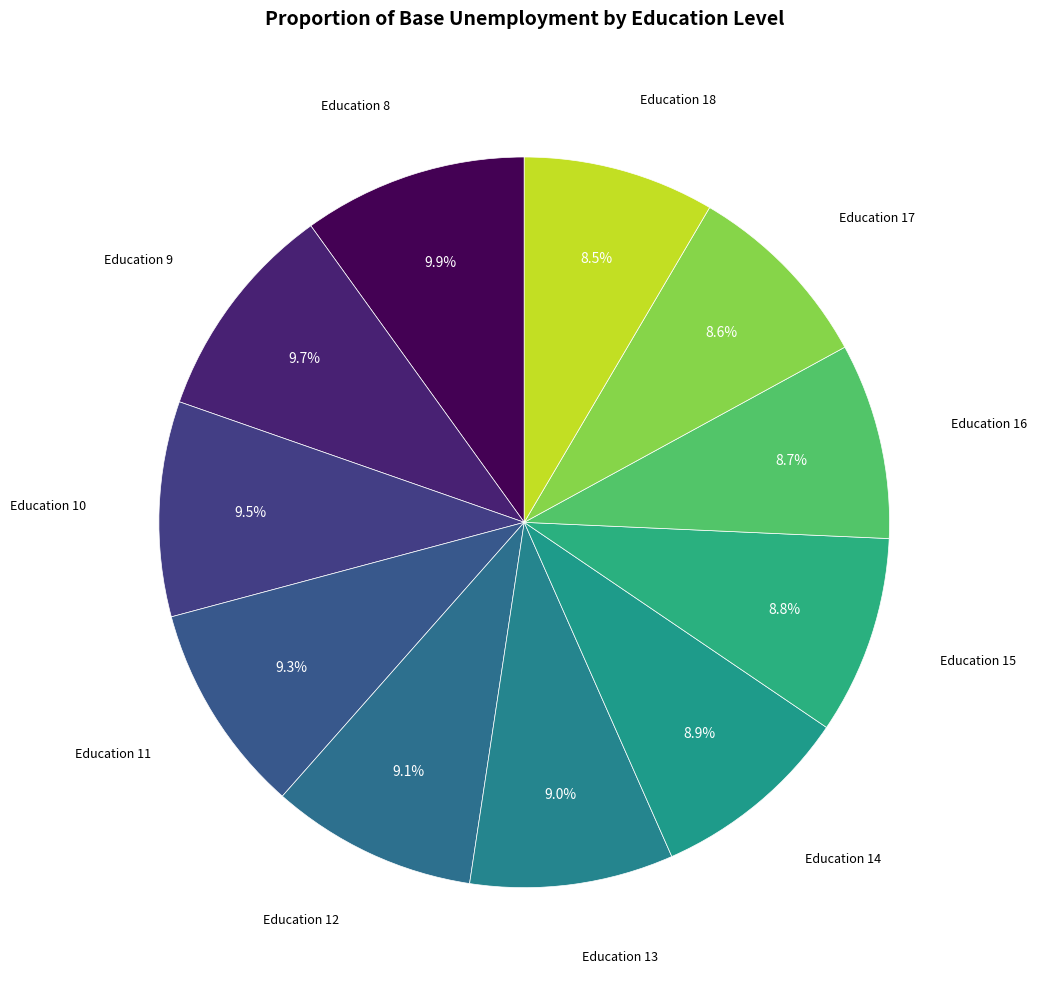

Count the number of slices in the pie.

11